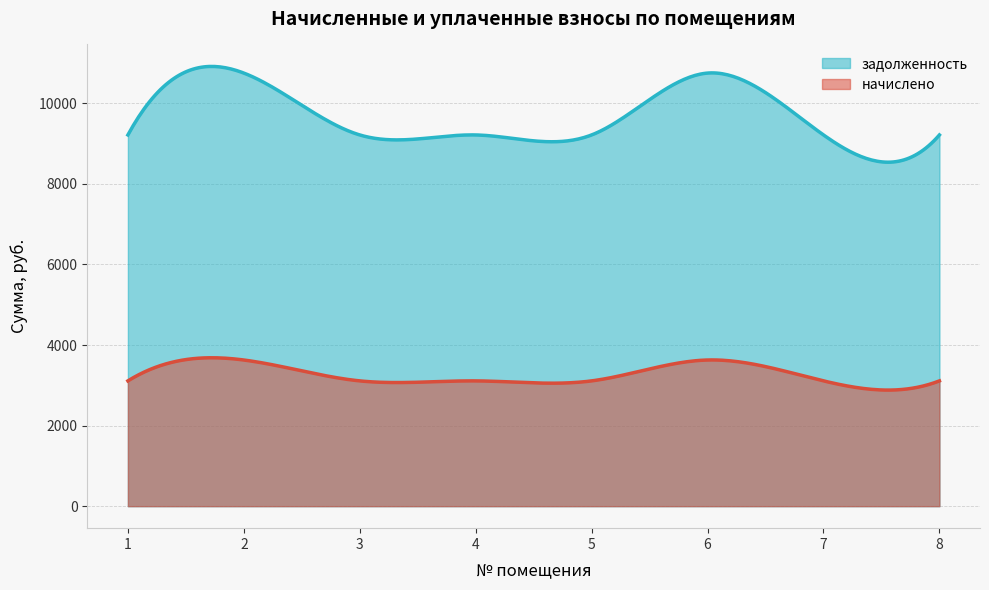

True or false: начислено and задолженность cross at least once.

False